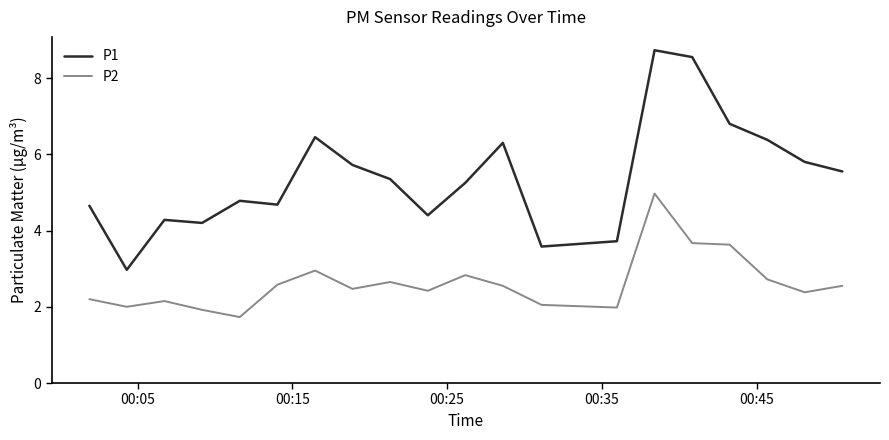

True or false: P1 and P2 intersect in this chart.

False